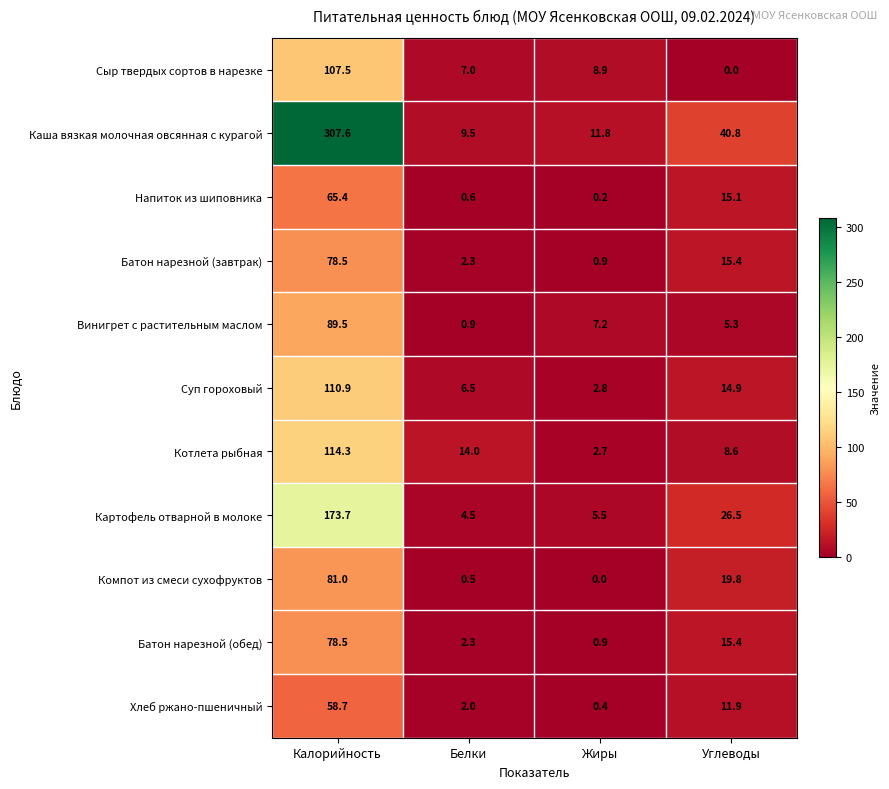

What is the difference between the highest and lowest values at Углеводы?

40.8